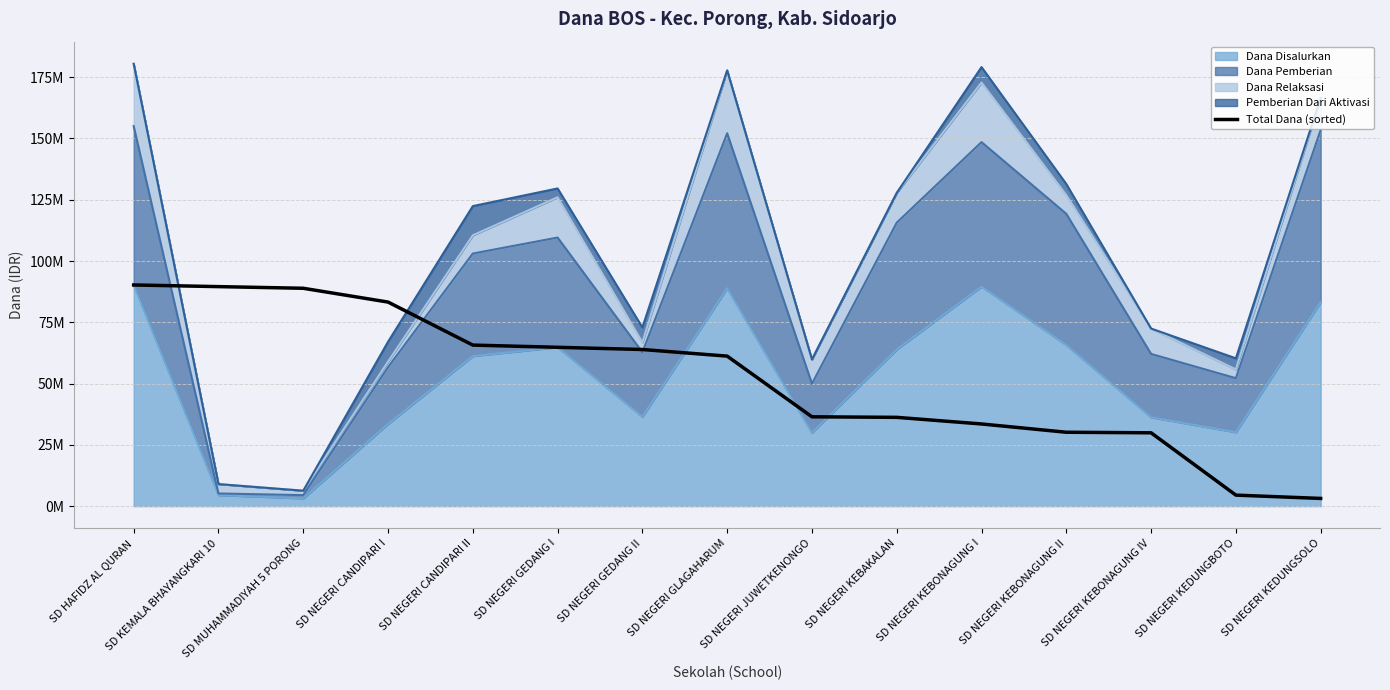

Reading left to right, what are all the values shown in this chart?

SD HAFIDZ AL QURAN=90225000	SD KEMALA BHAYANGKARI 10=89550000	SD MUHAMMADIYAH 5 PORONG=88875000	SD NEGERI CANDIPARI I=83250000	SD NEGERI CANDIPARI II=65700000	SD NEGERI GEDANG I=64800000	SD NEGERI GEDANG II=63900000	SD NEGERI GLAGAHARUM=61200000	SD NEGERI JUWETKENONGO=36450000	SD NEGERI KEBAKALAN=36225000	SD NEGERI KEBONAGUNG I=33525000	SD NEGERI KEBONAGUNG II=30150000	SD NEGERI KEBONAGUNG IV=29925000	SD NEGERI KEDUNGBOTO=4500000	SD NEGERI KEDUNGSOLO=3150000